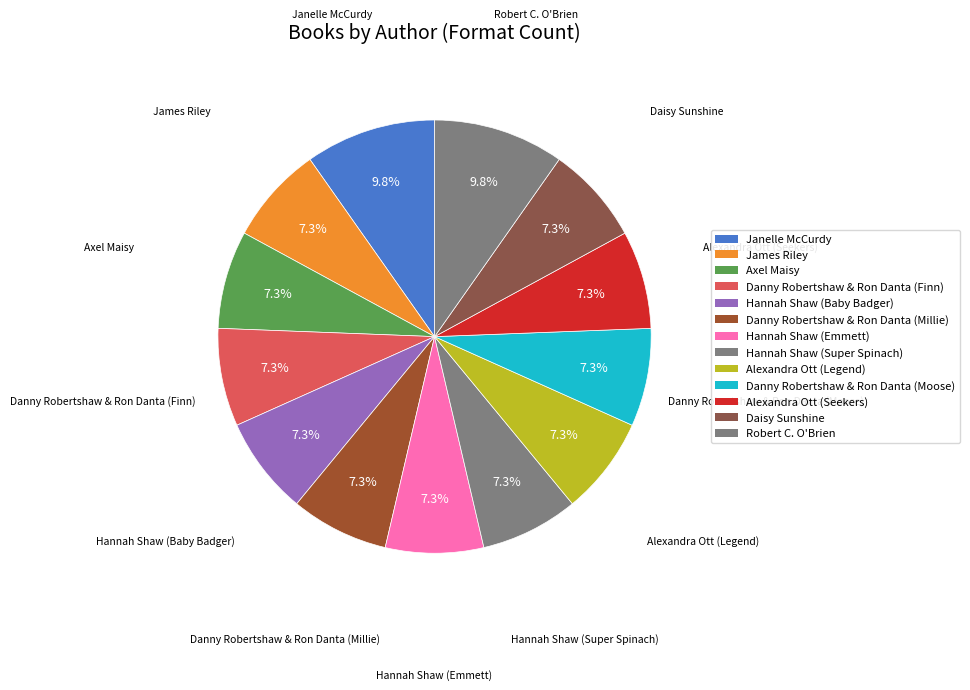

How many segments does this pie chart have?

13